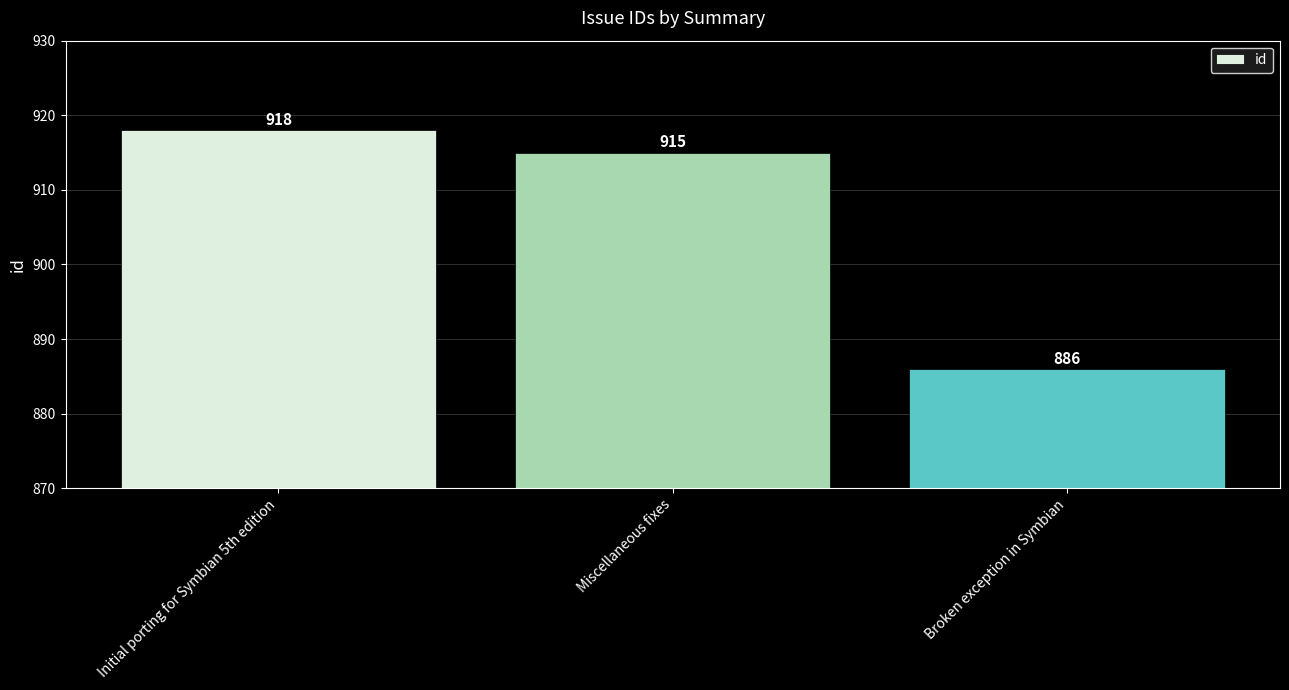

Does the chart contain any negative values?

No